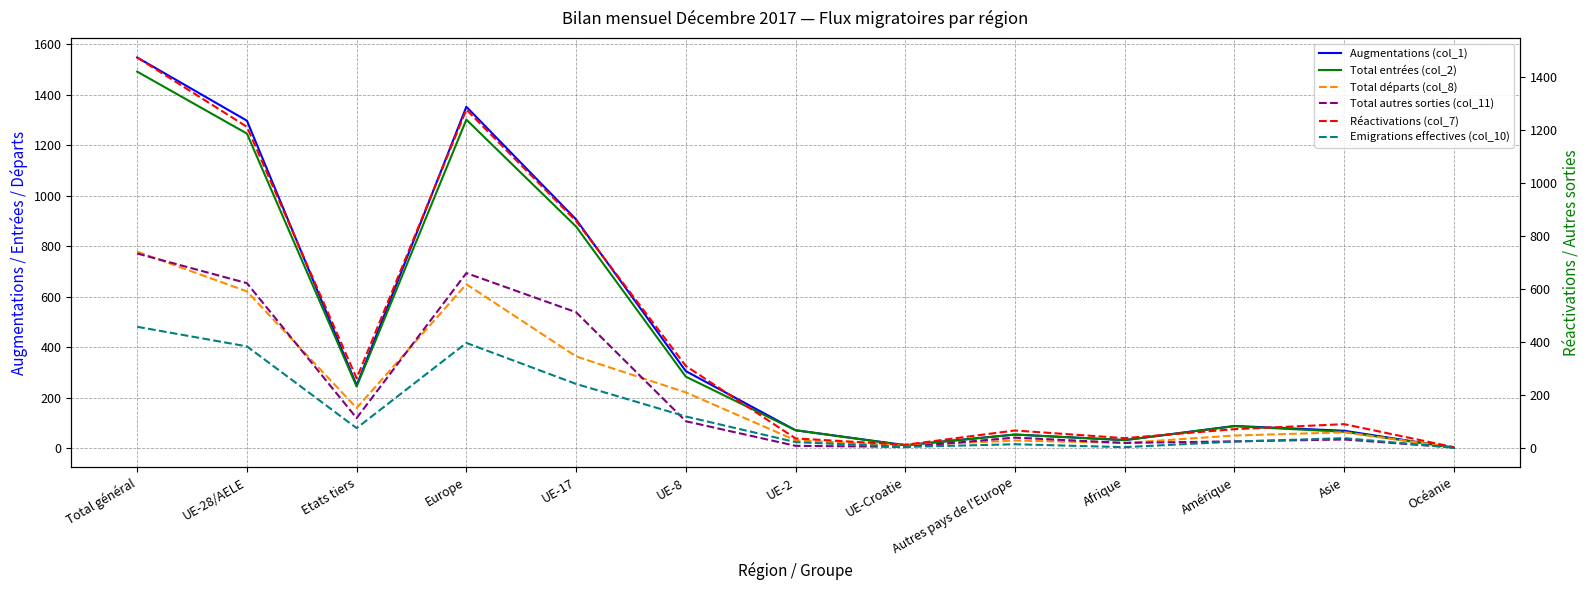

Between UE-17 and Amérique, which series saw the biggest shift?

Augmentations (col_1)